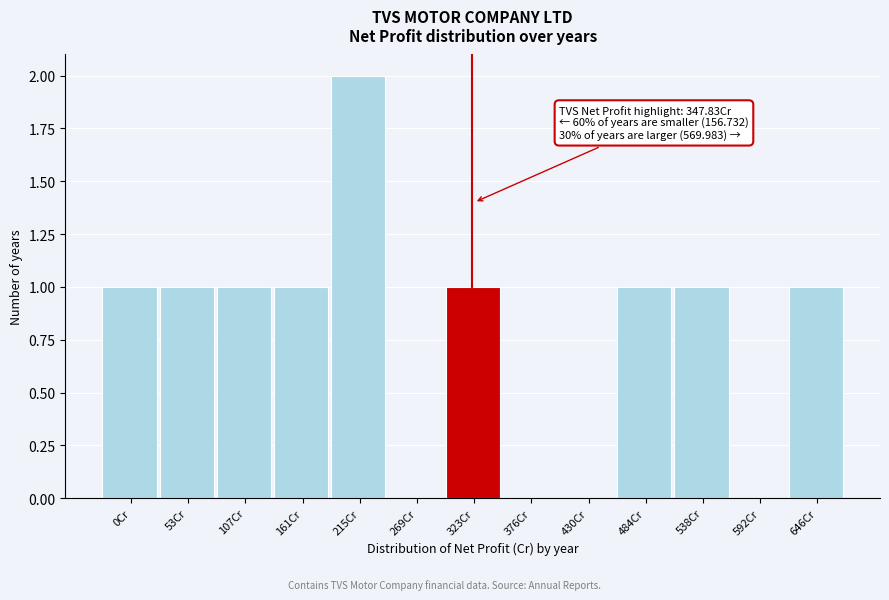

Reading left to right, list all the values displayed in this chart.

0Cr=1	53Cr=1	107Cr=1	161Cr=1	215Cr=2	269Cr=0	323Cr=1	376Cr=0	430Cr=0	484Cr=1	538Cr=1	592Cr=0	646Cr=1